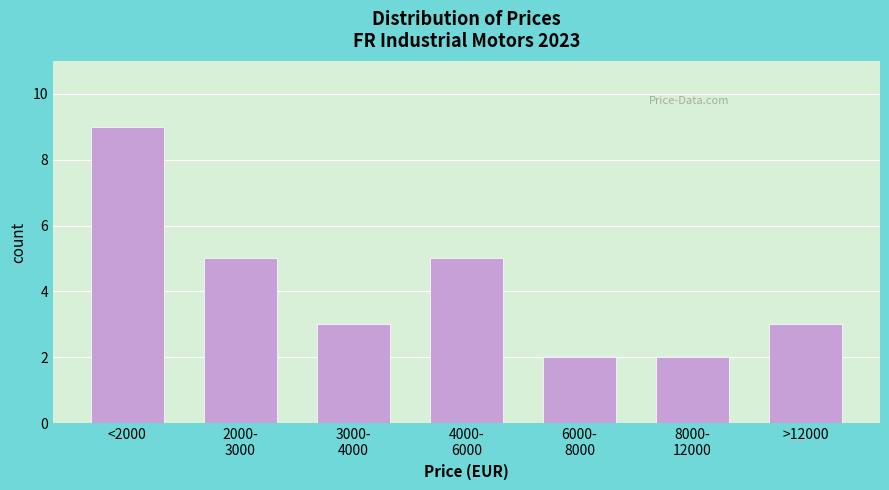

Reading right to left, transcribe all the data shown in this chart.

3	2	2	5	3	5	9